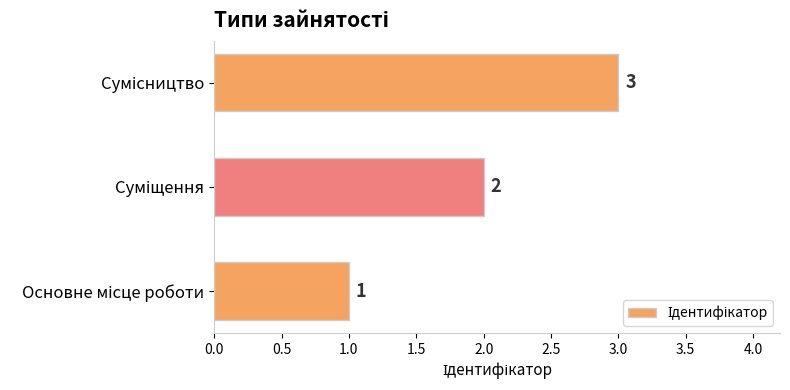

What is the average value?

2